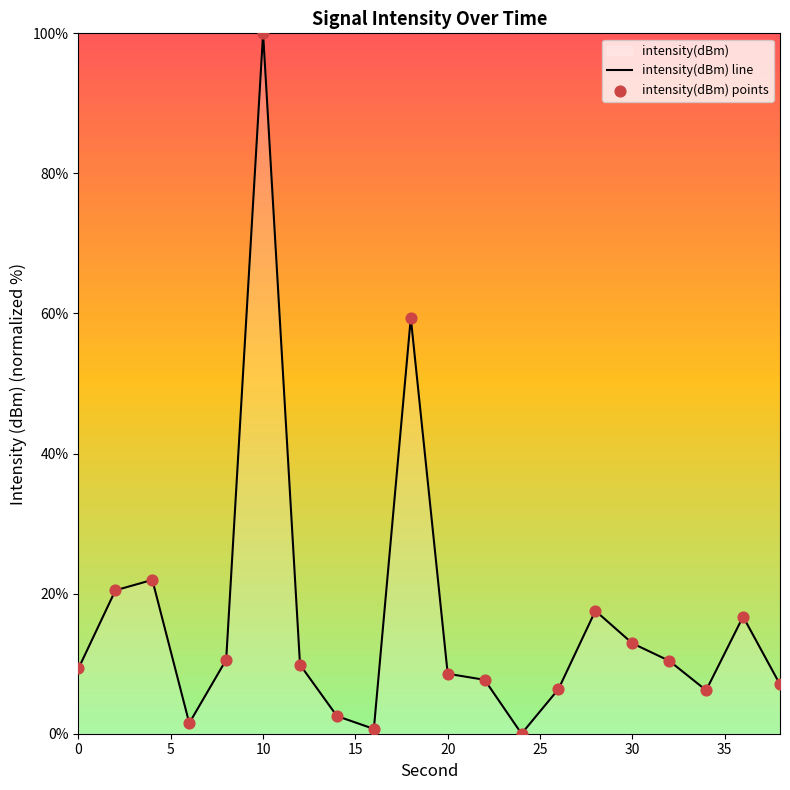

Which series has the largest Y range (max minus min)?

intensity(dBm) line